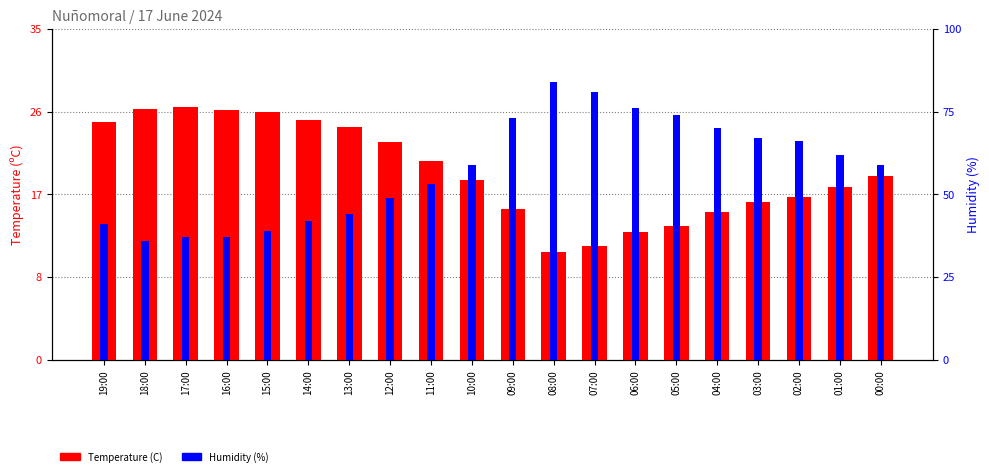

Which series has the widest spread of values?

Humidity (%)